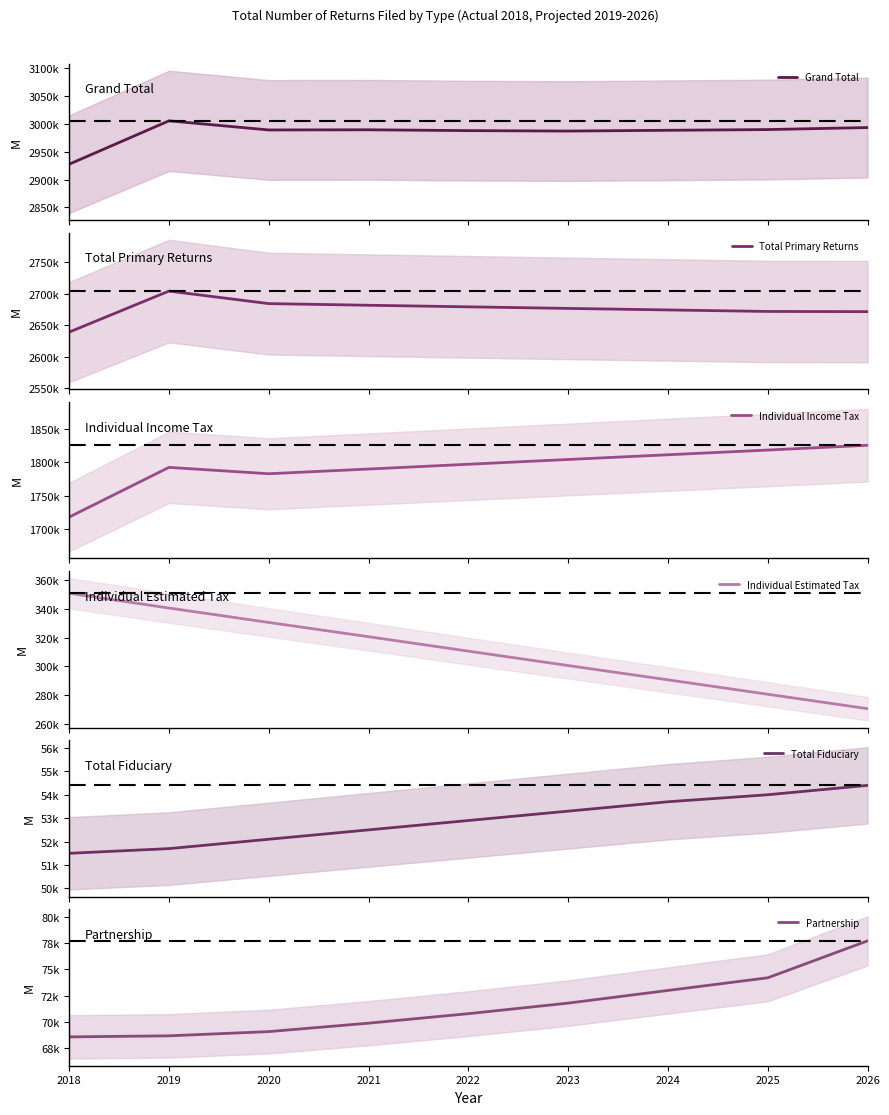

What is the difference between the second highest and minimum values in the Total Primary Returns series?

45070